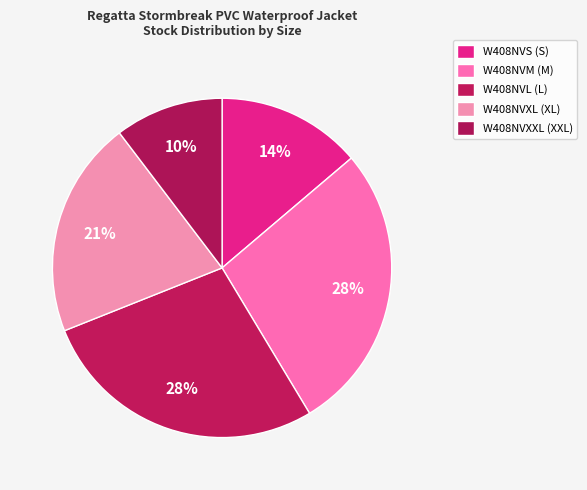

What portion of the pie excludes W408NVS (S)?

86.2%